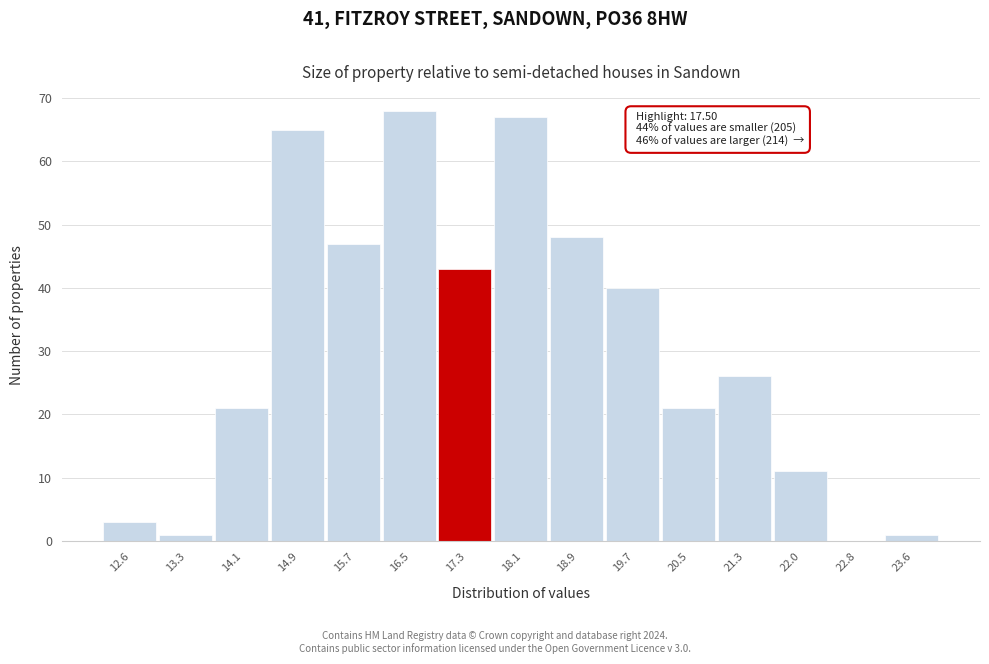

Reading right to left, transcribe all the data shown in this chart.

23.6=1	22.8=0	22.0=11	21.3=26	20.5=21	19.7=40	18.9=48	18.1=67	17.3=43	16.5=68	15.7=47	14.9=65	14.1=21	13.3=1	12.6=3